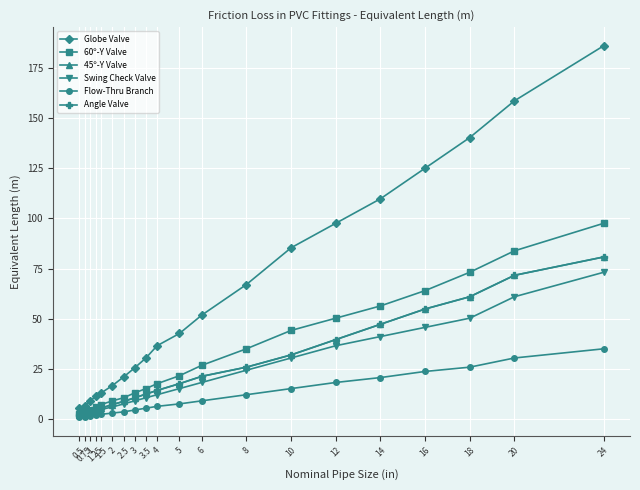

True or false: Flow-Thru Branch has more than 2 points higher than both neighbors.

False